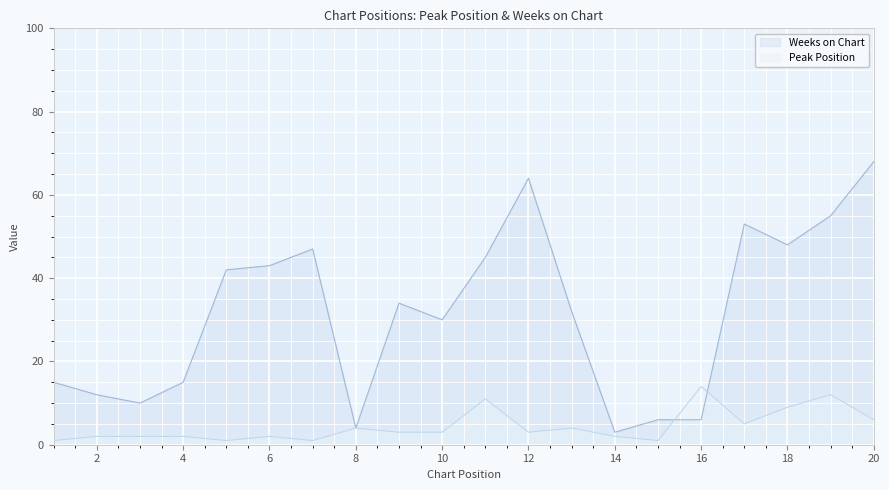

In Peak Position, how many points are higher than both neighbors (excluding endpoints)?

6